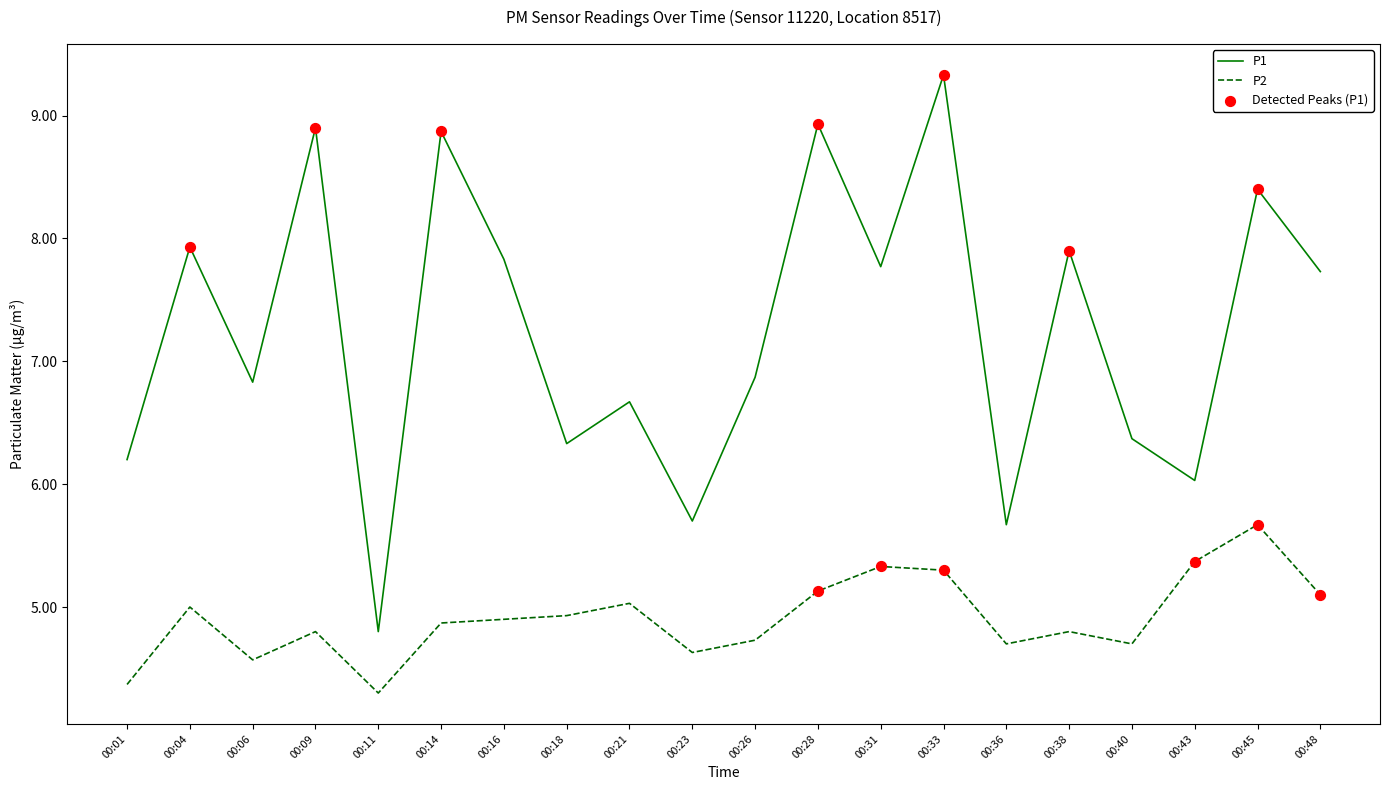

What is the spread (max minus min) of values at 00:26?

2.1